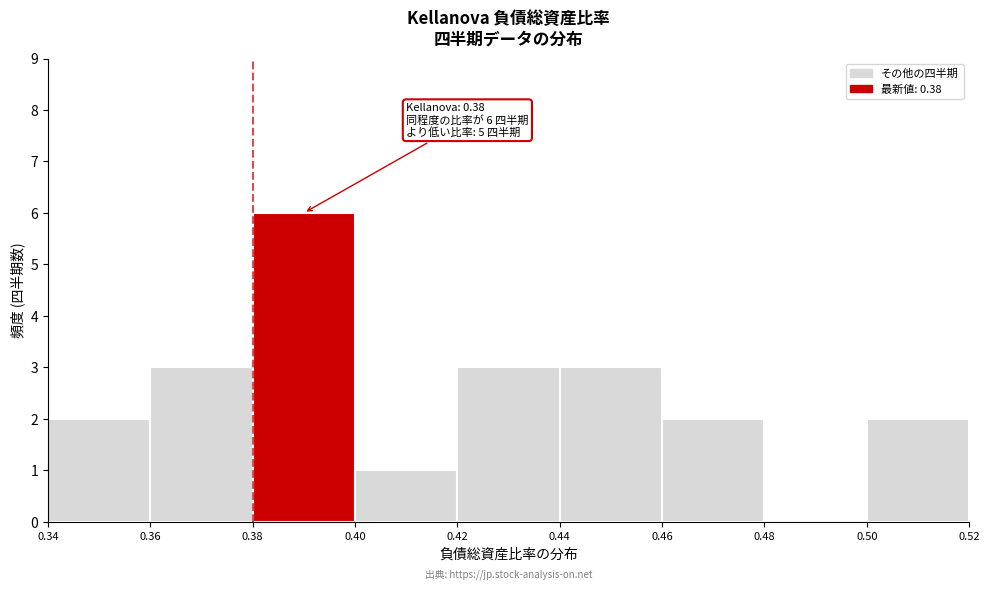

Which range on the x-axis has the tallest bar?

0.38 to 0.40